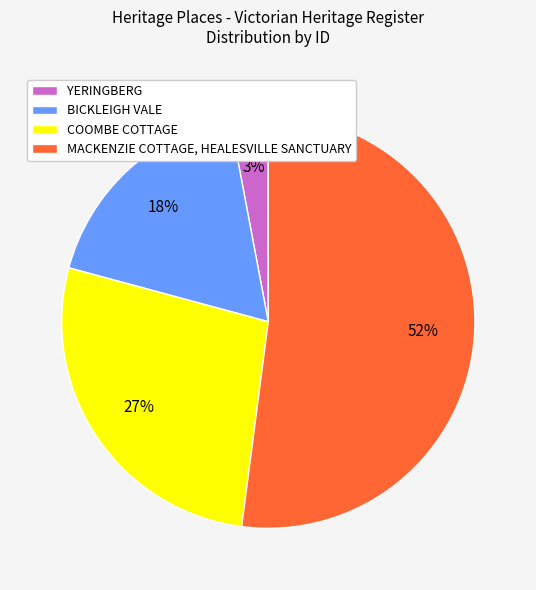

The MACKENZIE COTTAGE, HEALESVILLE SANCTUARY slice represents 52% of the pie. True or false?

True